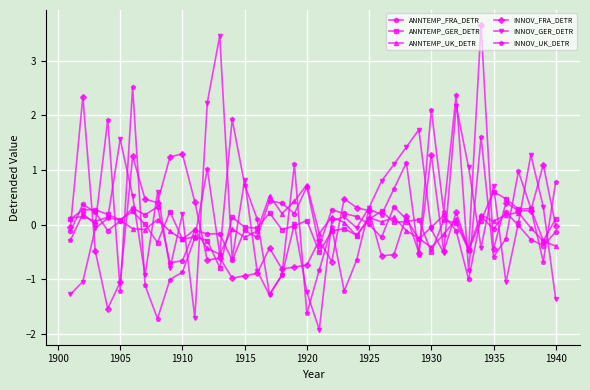

Count the number of data series in this chart.

6